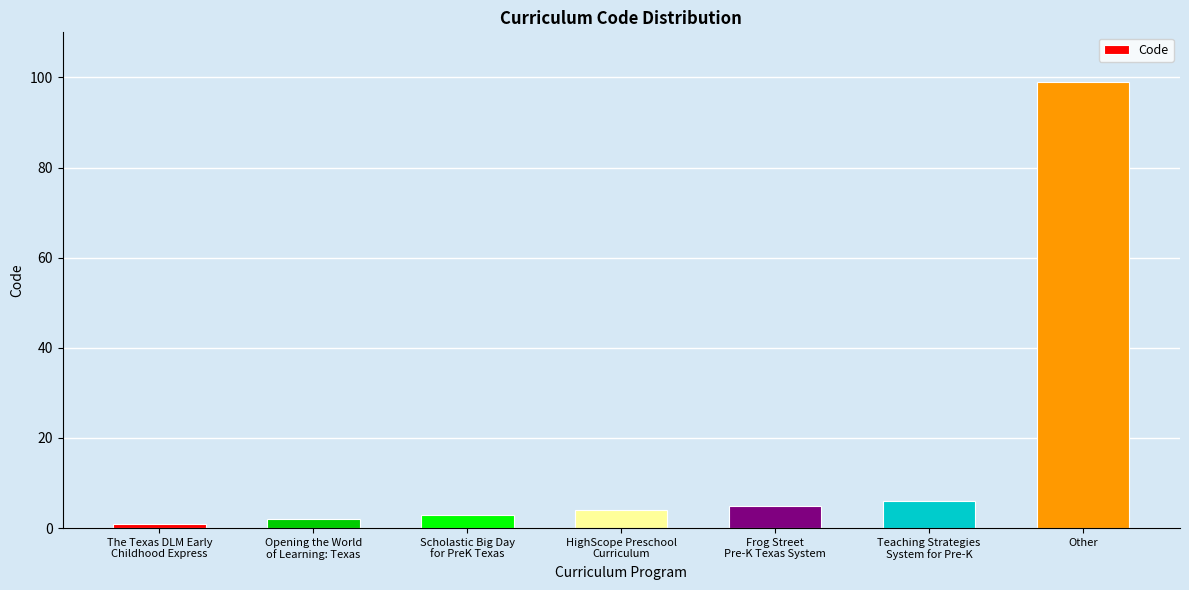

Does the chart contain stacked bars?

No